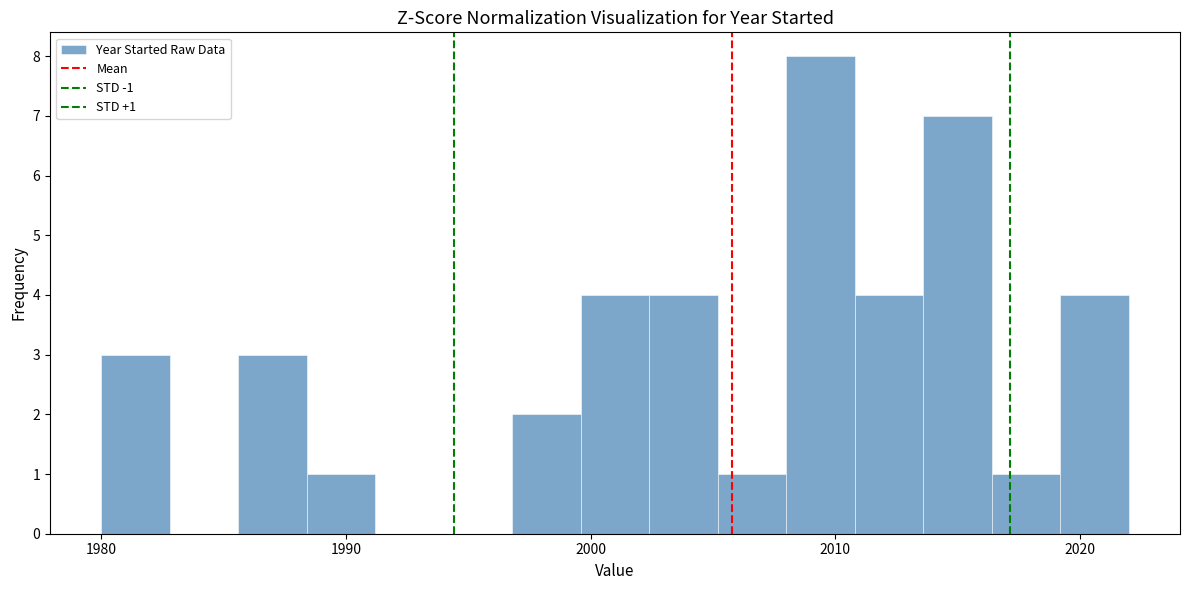

Read against the x-axis, roughly where is the centre of the tallest bar?

2009